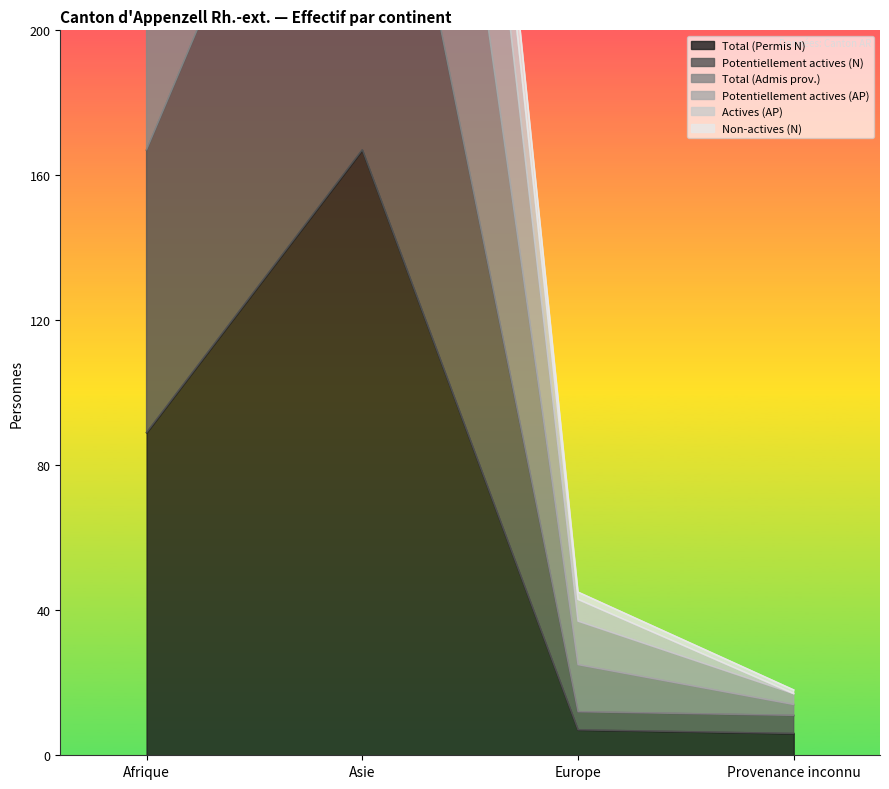

What is the label of the 3rd point from the right?

Asie